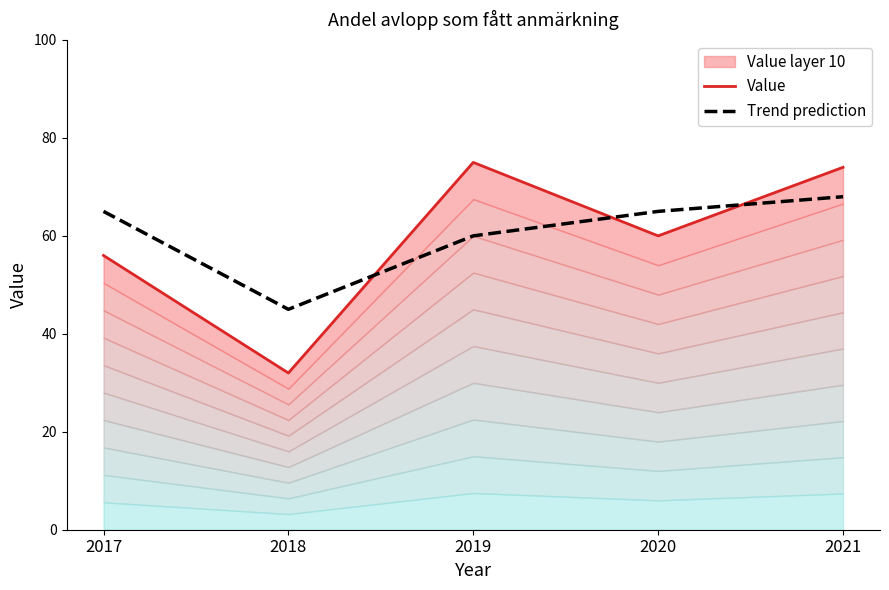

In Trend prediction, how many points are lower than both neighbors (excluding endpoints)?

1